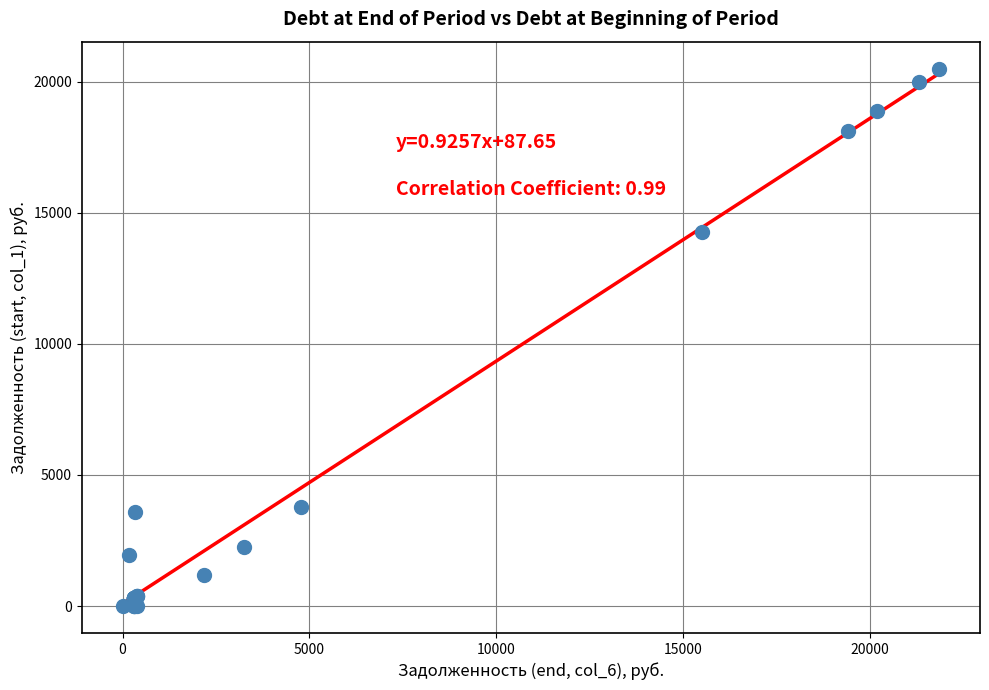

What Y value in the scatter plot is closest to 10249?

14262.2